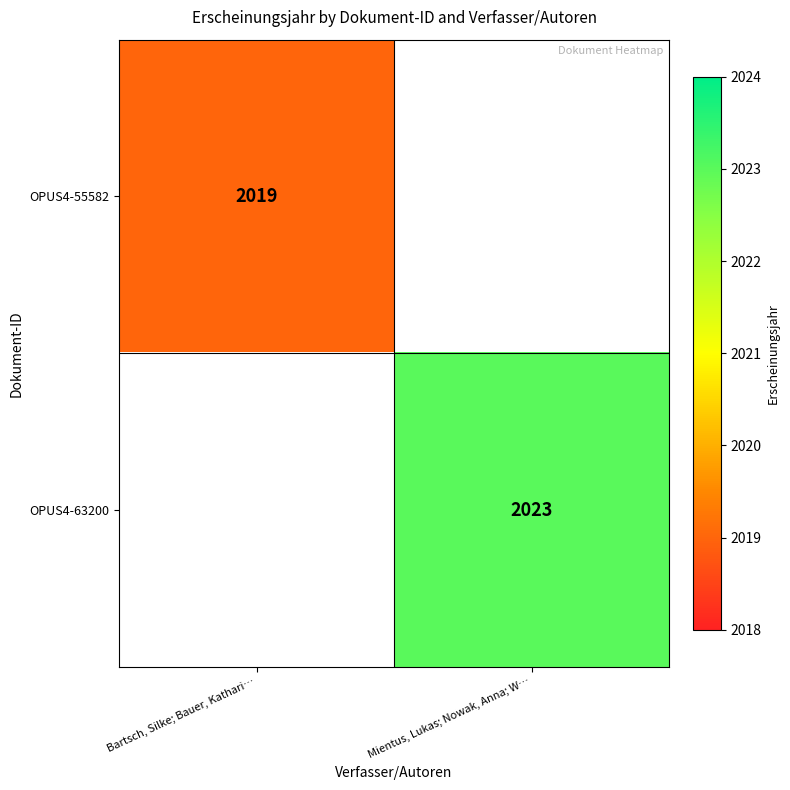

The value of OPUS4-63200 at Mientus, Lukas; Nowak, Anna; W… is 1033. True or false?

False